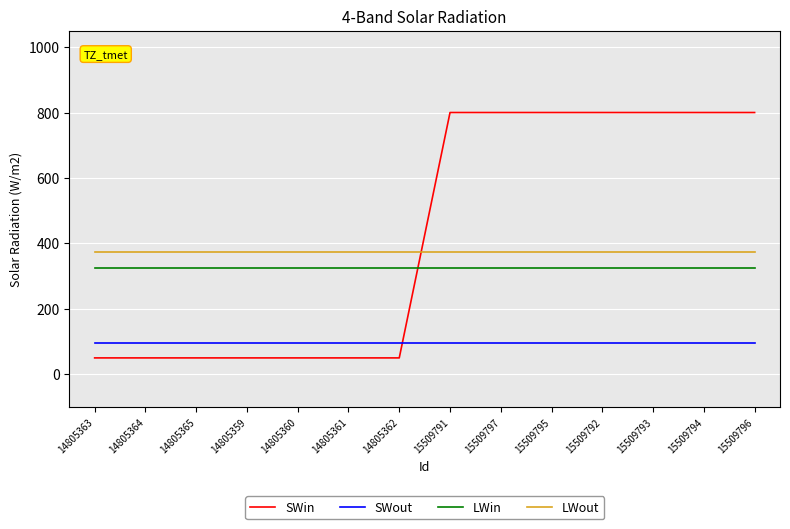

What is the minimum value for SWout?

95.0